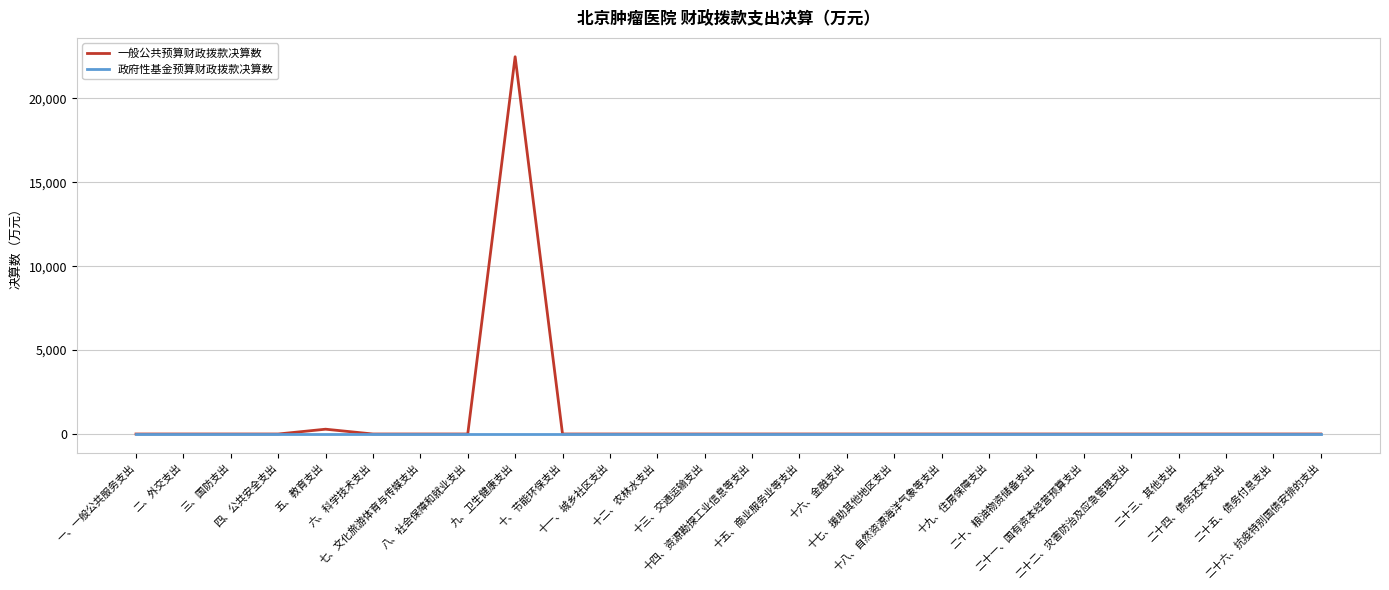

At which label does 一般公共预算财政拨款决算数 reach its peak?

九、卫生健康支出